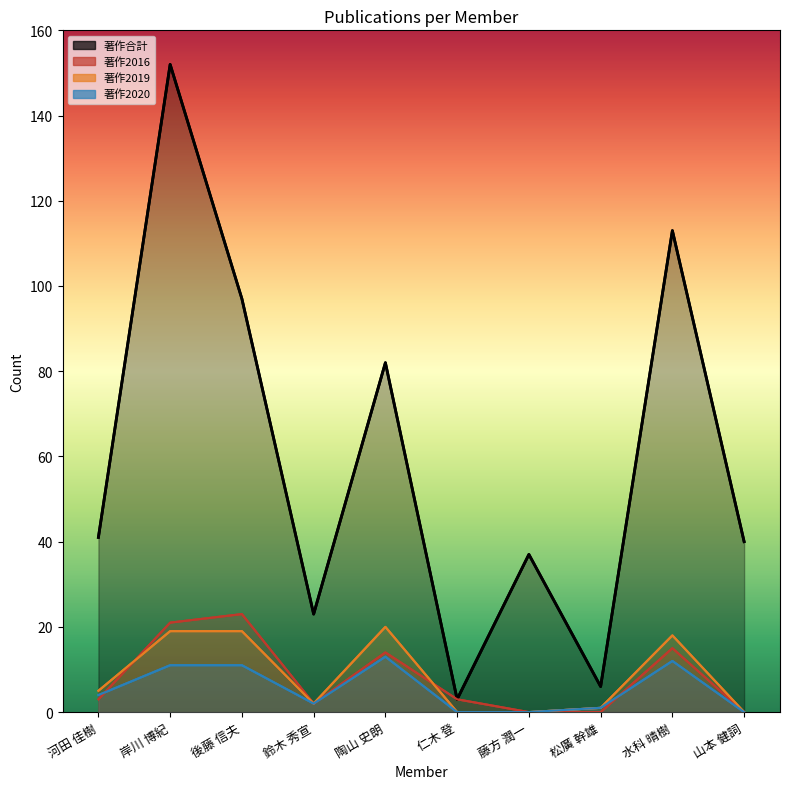

Which series ends up on top after the final intersection of 著作2019 and 著作2016?

著作2016